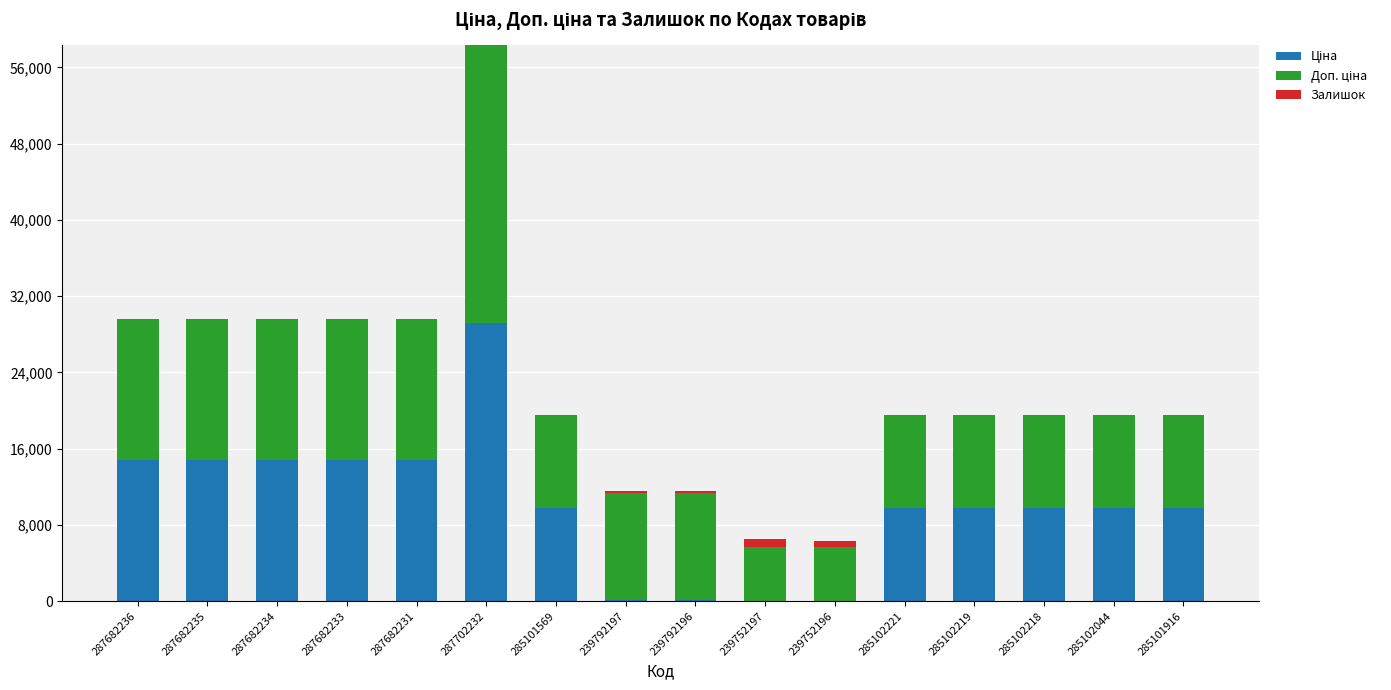

What is the total value across all series at 287682231?

29635.2